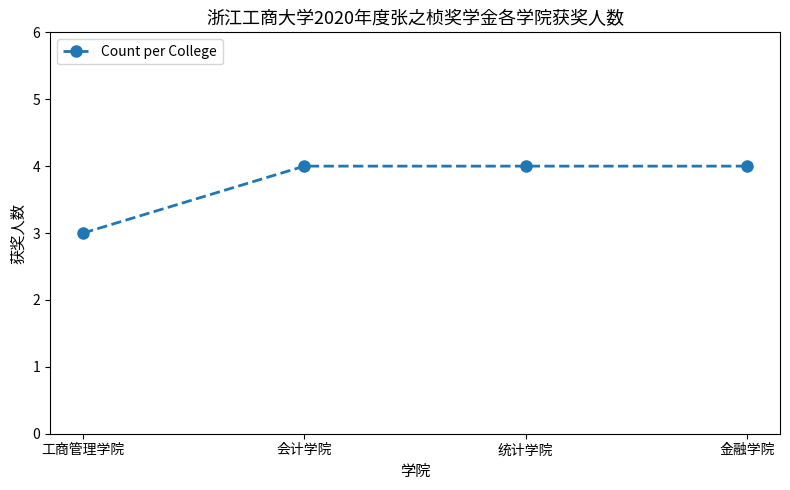

The value at 会计学院 is 1. True or false?

False